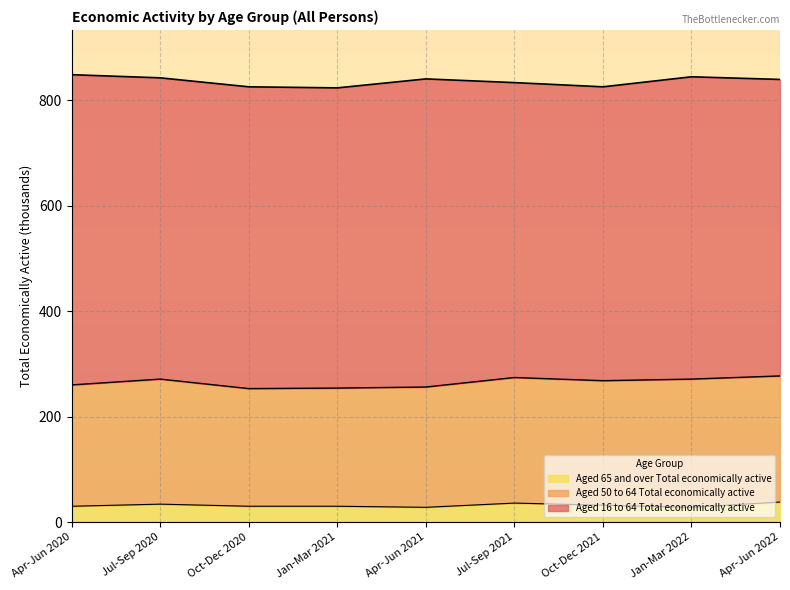

At which label does Aged 65 and over Total economically active first exceed 30?

Jul-Sep 2020